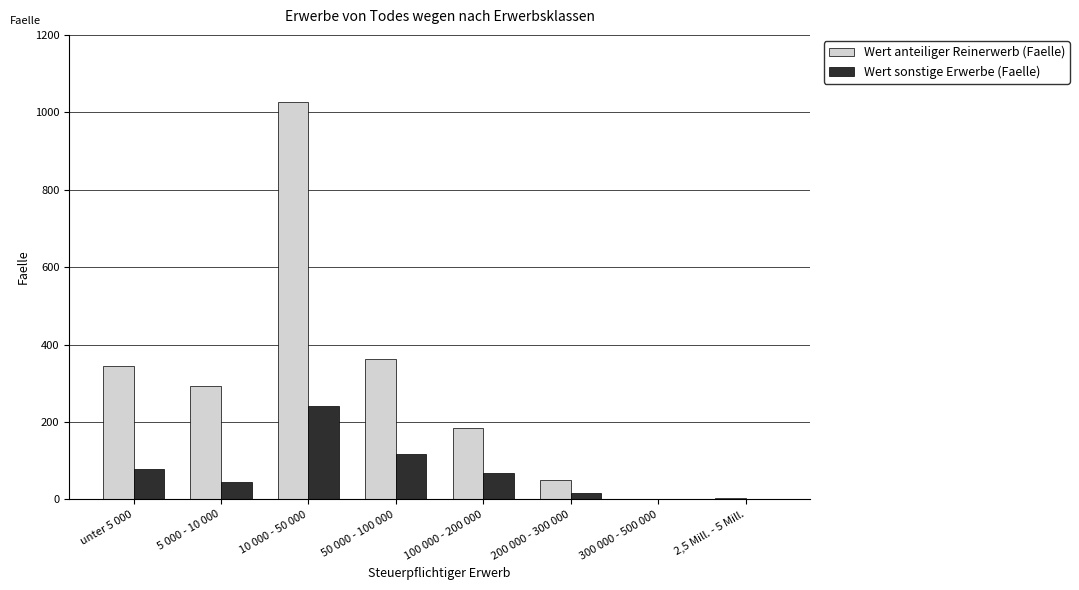

Which series changed the most between 10 000 - 50 000 and 200 000 - 300 000?

Wert anteiliger Reinerwerb (Faelle)